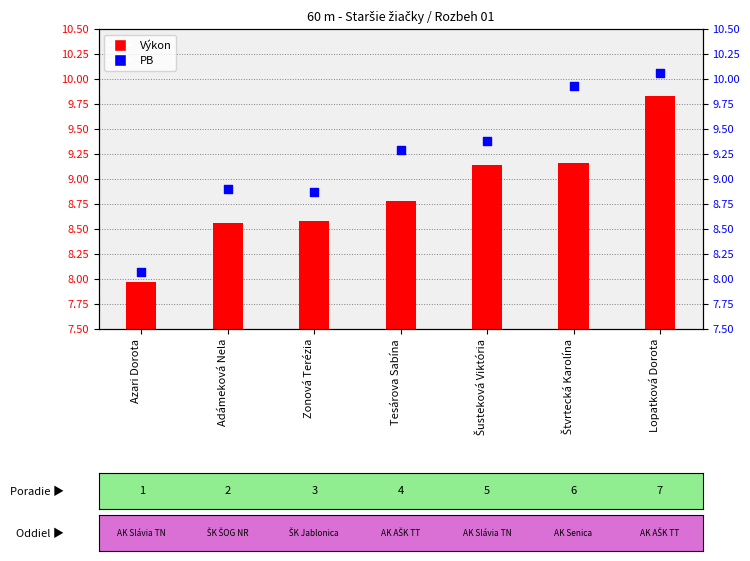

At which category is the sum across all series the highest?

Lopatková Dorota